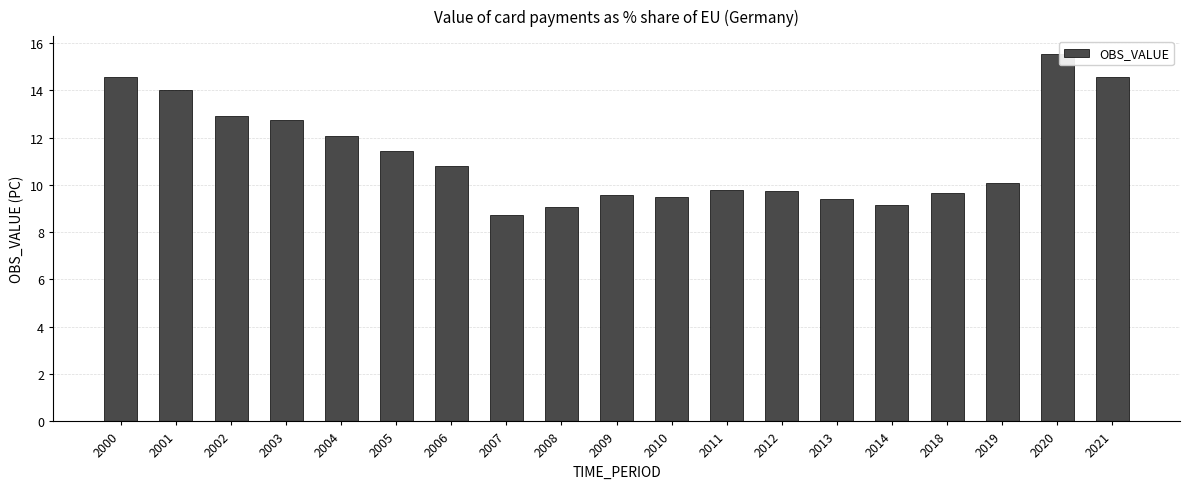

The value at 2011 is 9.8. True or false?

True